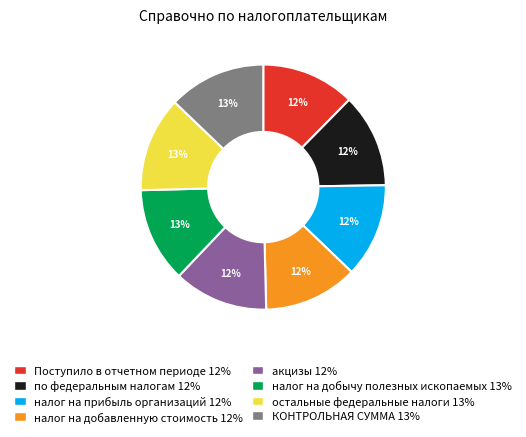

Is the sum of КОНТРОЛЬНАЯ СУММА 13% and налог на добычу полезных ископаемых 13% greater than half?

No